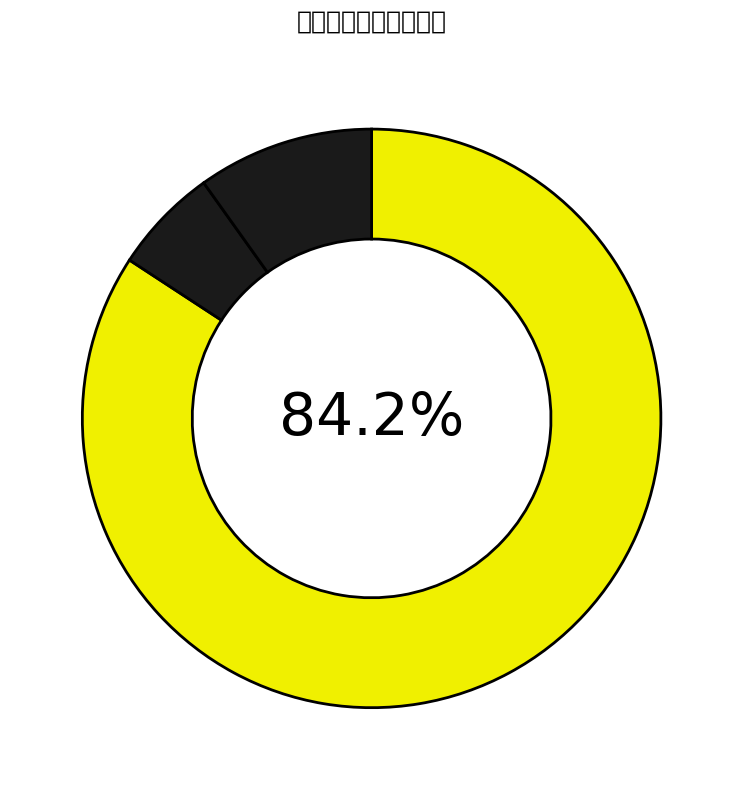

Which category has the biggest portion of the pie?

社会保障和就业支出